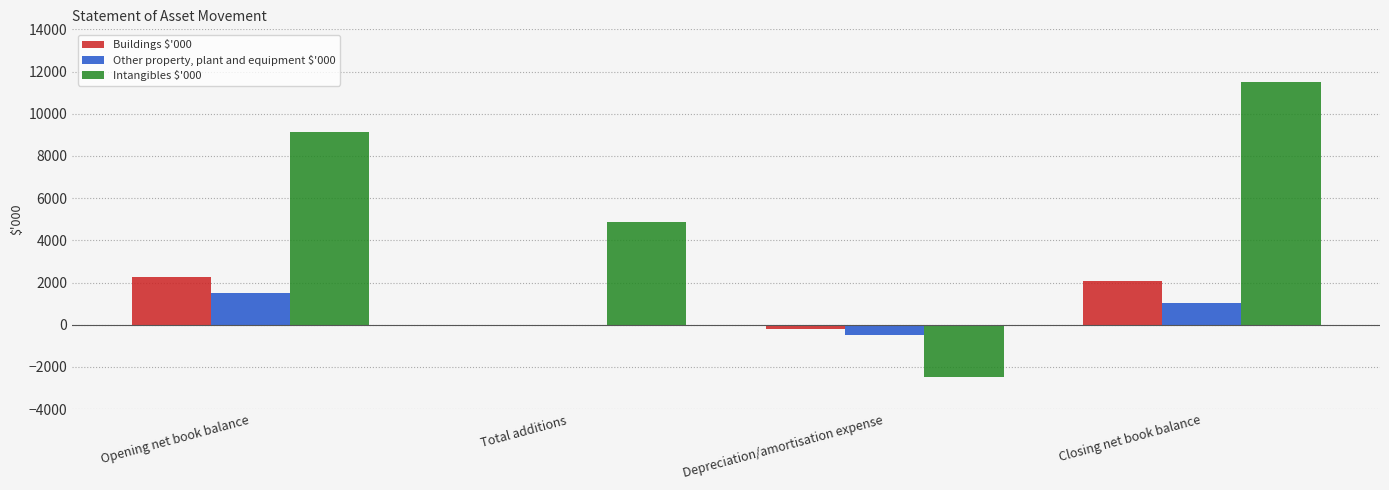

Where is Other property, plant and equipment $'000 nearest to the value 509?

Total additions